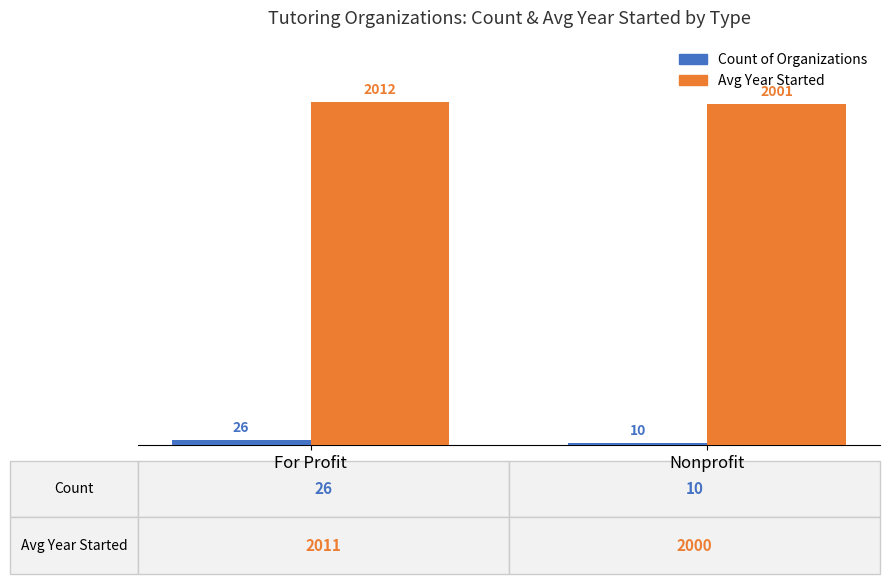

How many Count of Organizations values are between 10 and 26?

2